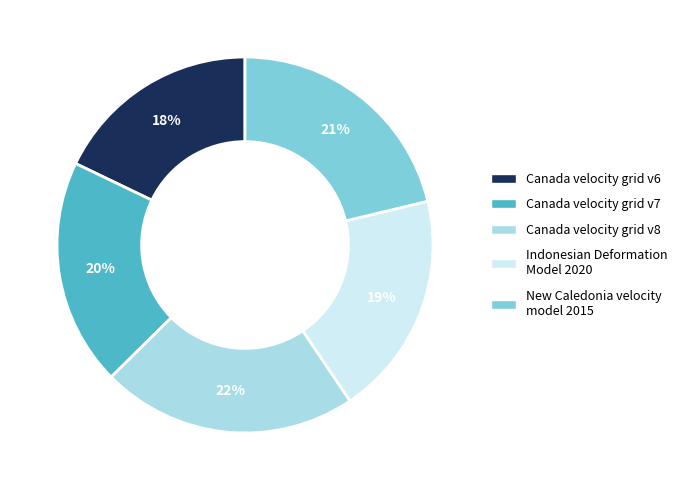

Is it true that Indonesian Deformation Model 2020 is 27% of the pie?

False